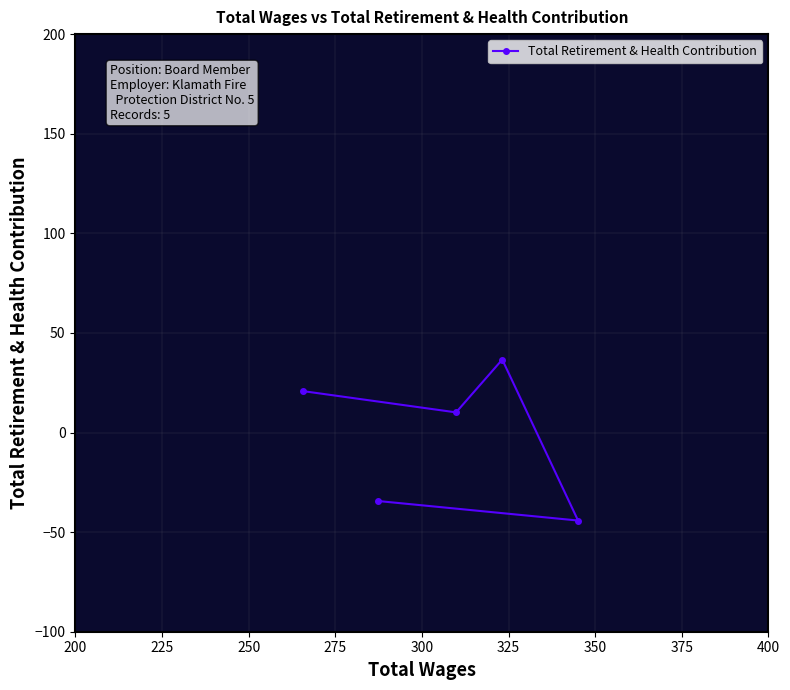

What is the difference between the second highest and minimum values?

65.0